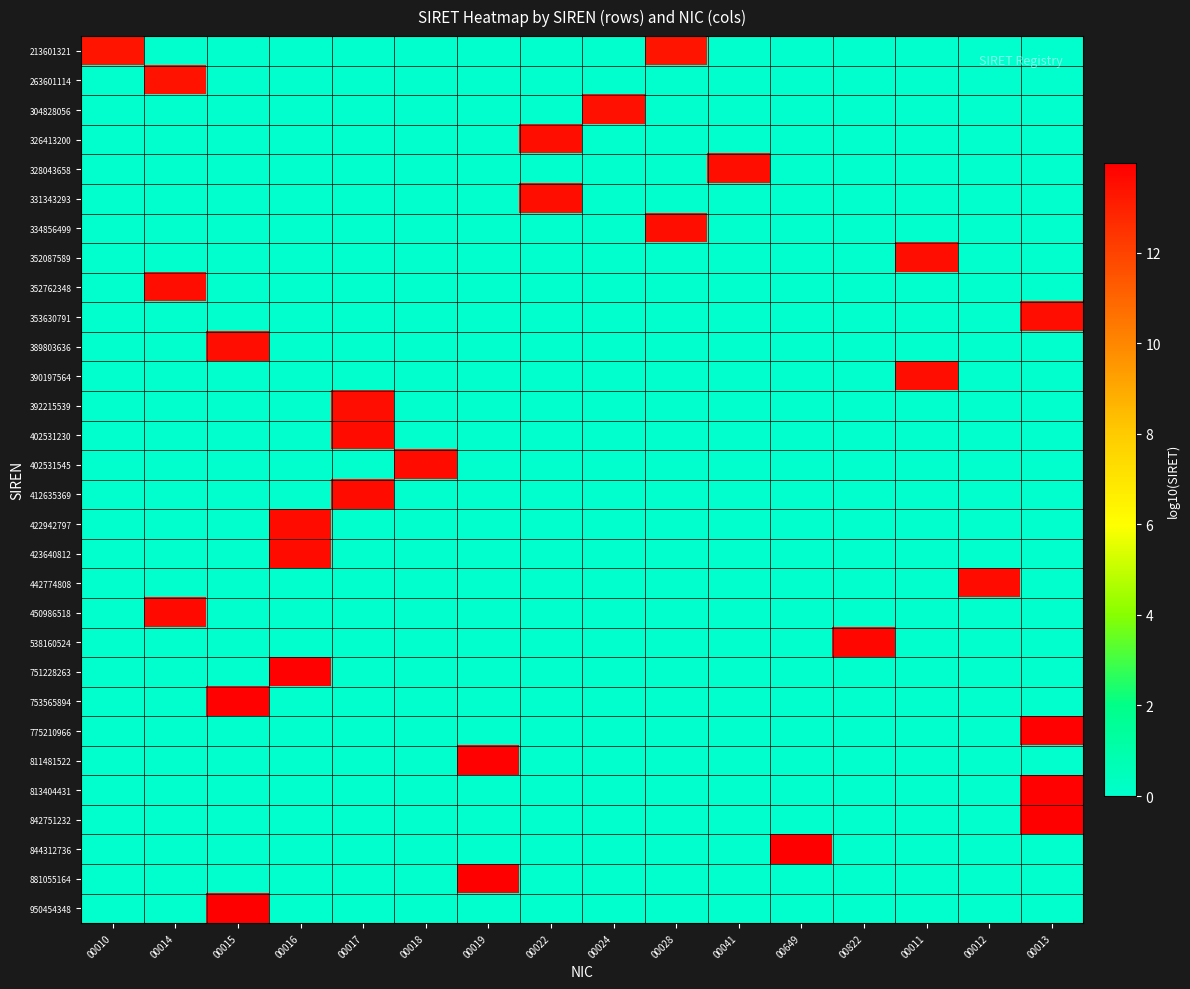

How many categories are shown in the chart?

16